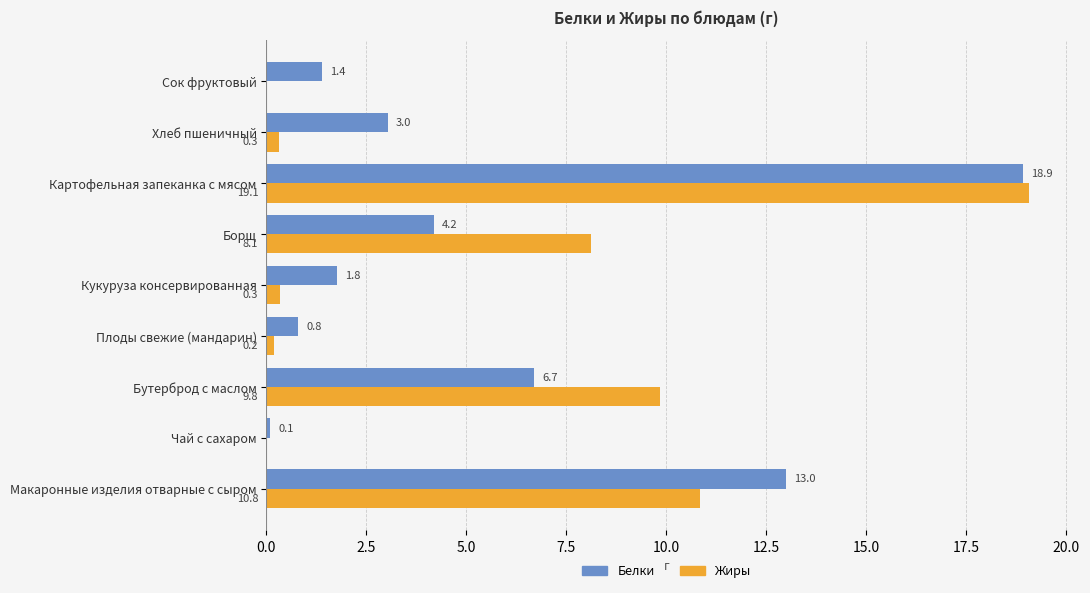

What are all the series names shown in the legend?

Белки, Жиры